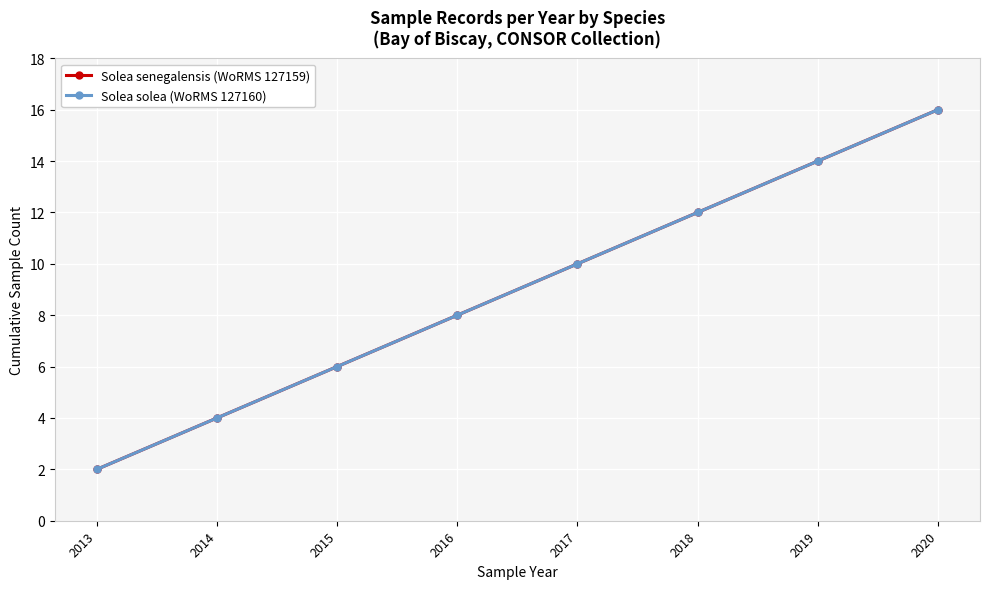

True or false: Solea solea (WoRMS 127160) has a value of 14 at 2019.

True